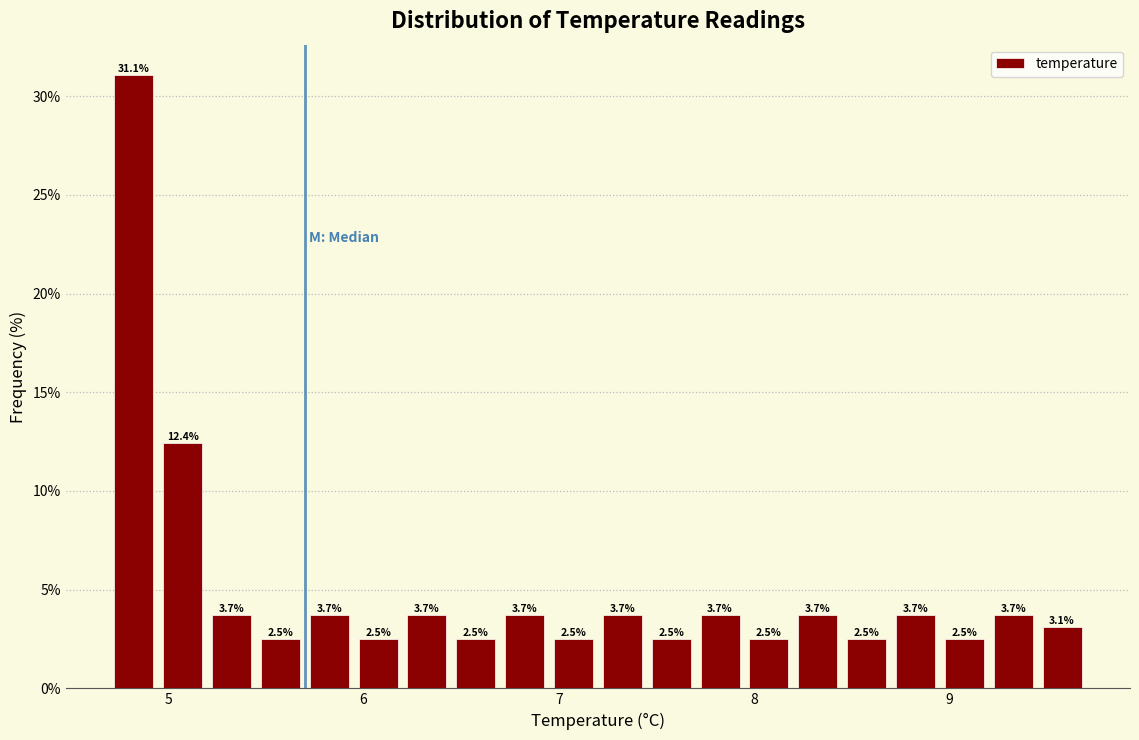

Around what value on the x-axis is the tallest bar? Give the approximate position of its centre, as read against the axis.

4.8